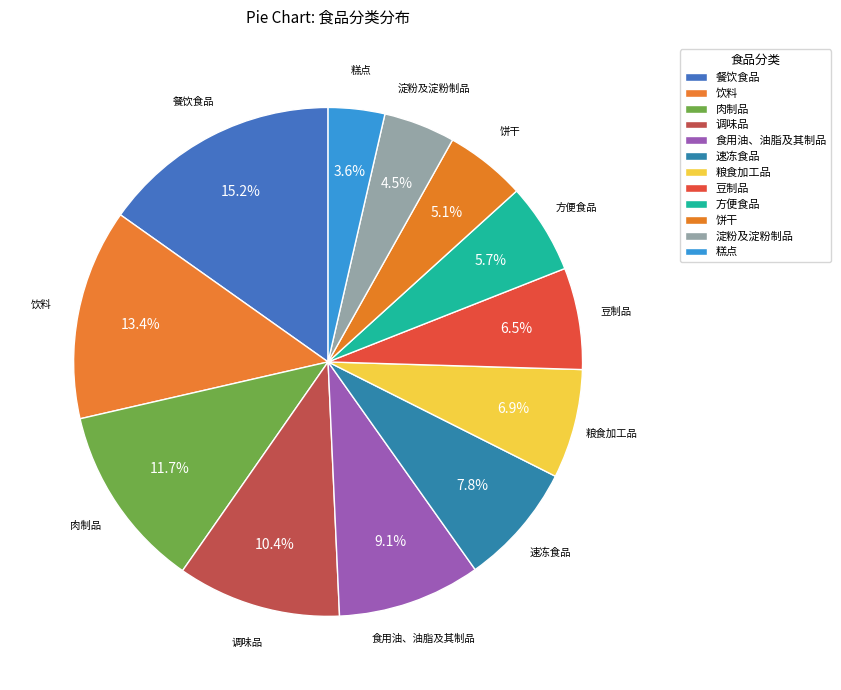

Count the number of slices in the pie.

12